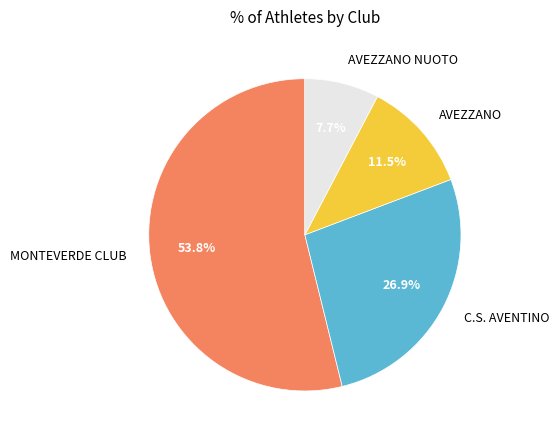

Between AVEZZANO and C.S. AVENTINO, which is larger?

C.S. AVENTINO